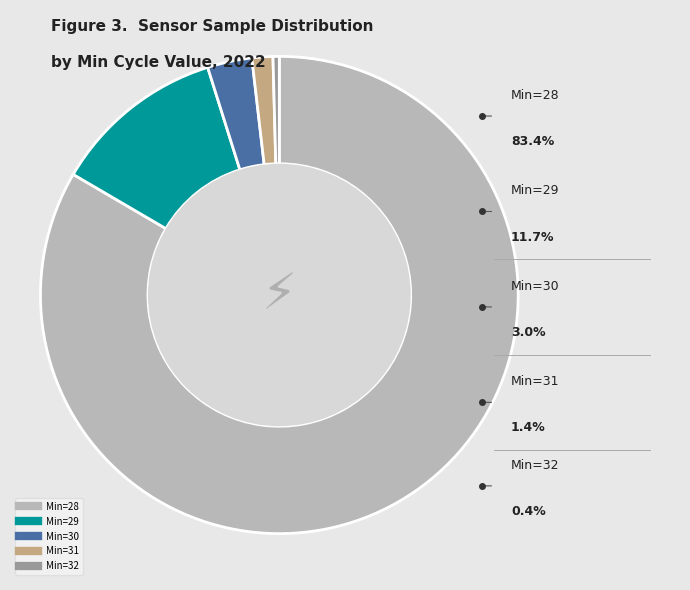

Count the number of slices in the pie.

5